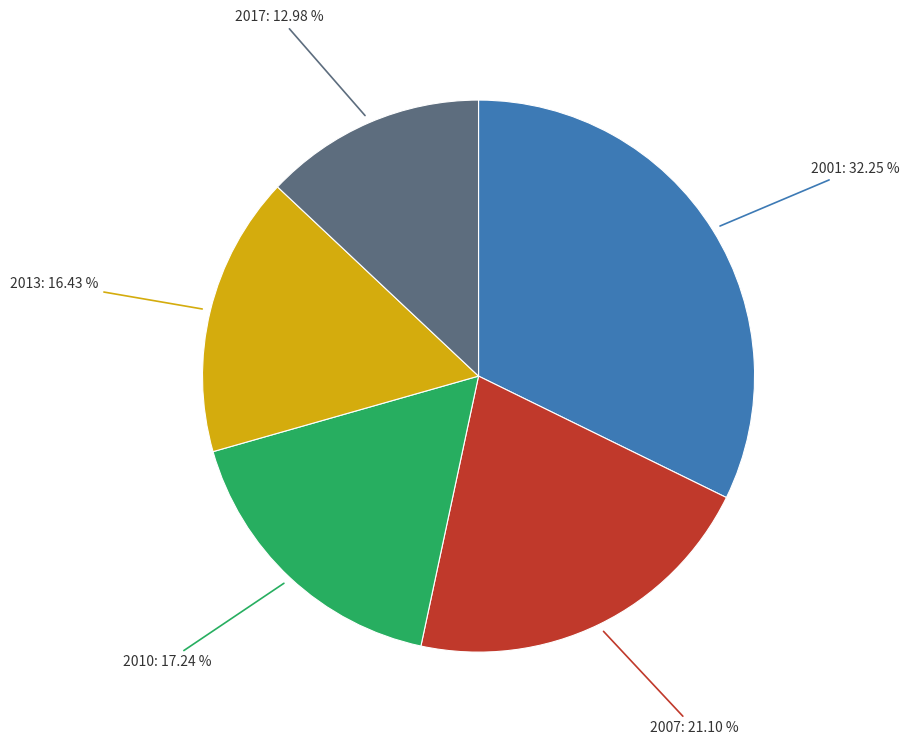

Is there any slice that represents more than half of the pie?

No